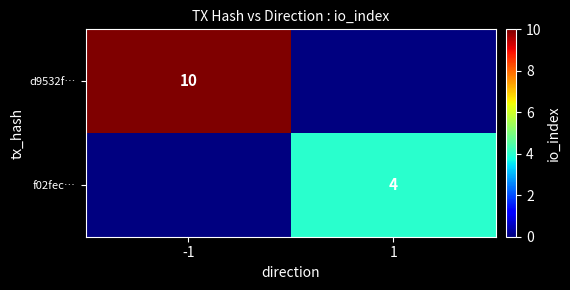

Which category has the lowest value across all series?

1